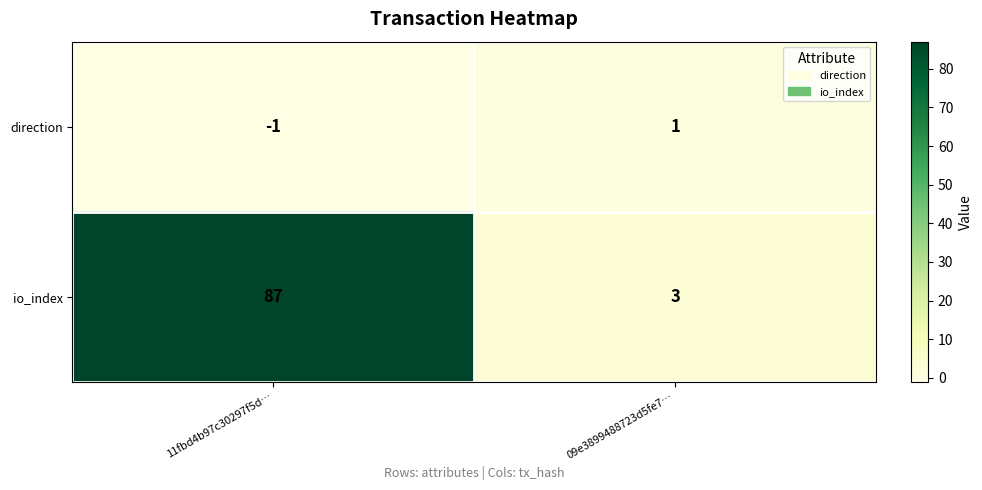

At which label is direction closest to 0?

11fbd4b97c30297f5d…